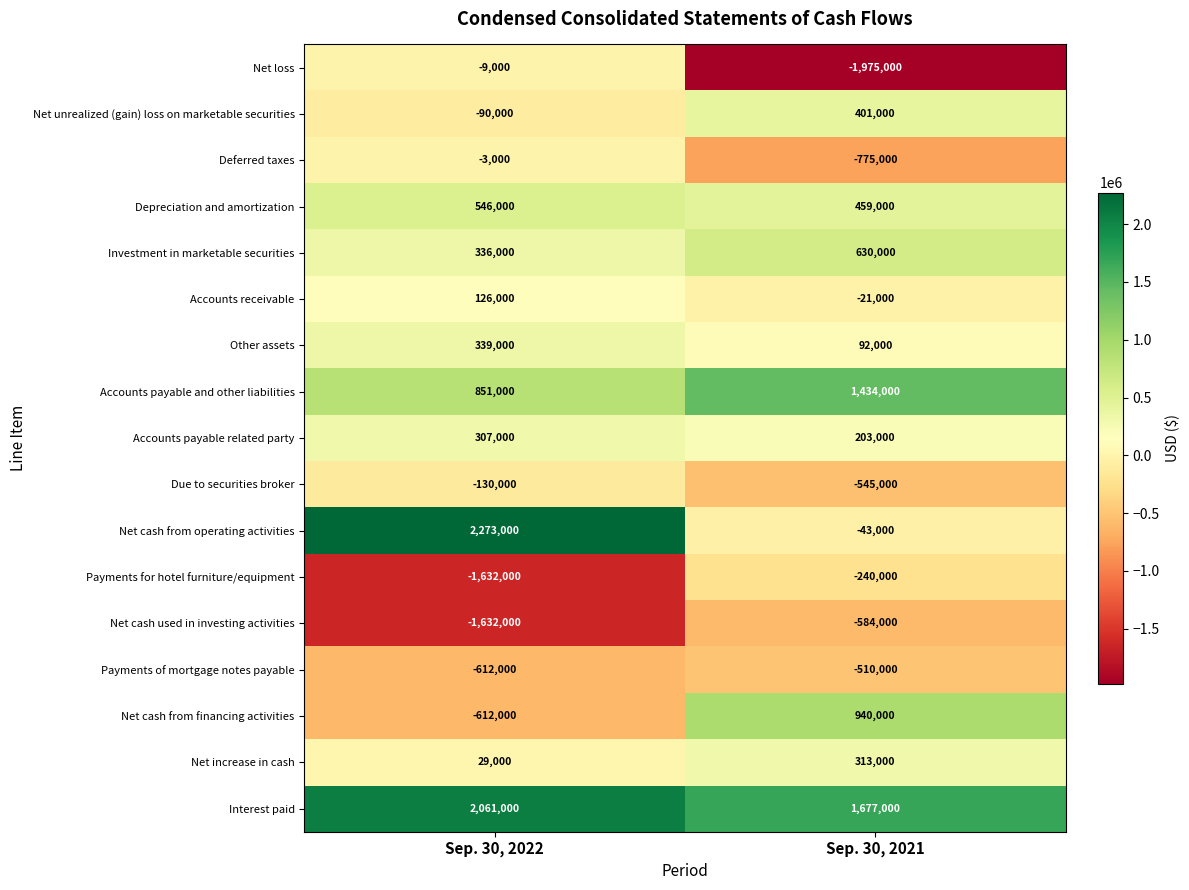

List the series in order of their peak value, highest first.

Net cash from operating activities, Interest paid, Accounts payable and other liabilities, Net cash from financing activities, Investment in marketable securities, Depreciation and amortization, Net unrealized (gain) loss on marketable securities, Other assets, Net increase in cash, Accounts payable related party, Accounts receivable, Deferred taxes, Net loss, Due to securities broker, Payments for hotel furniture/equipment, Payments of mortgage notes payable, Net cash used in investing activities